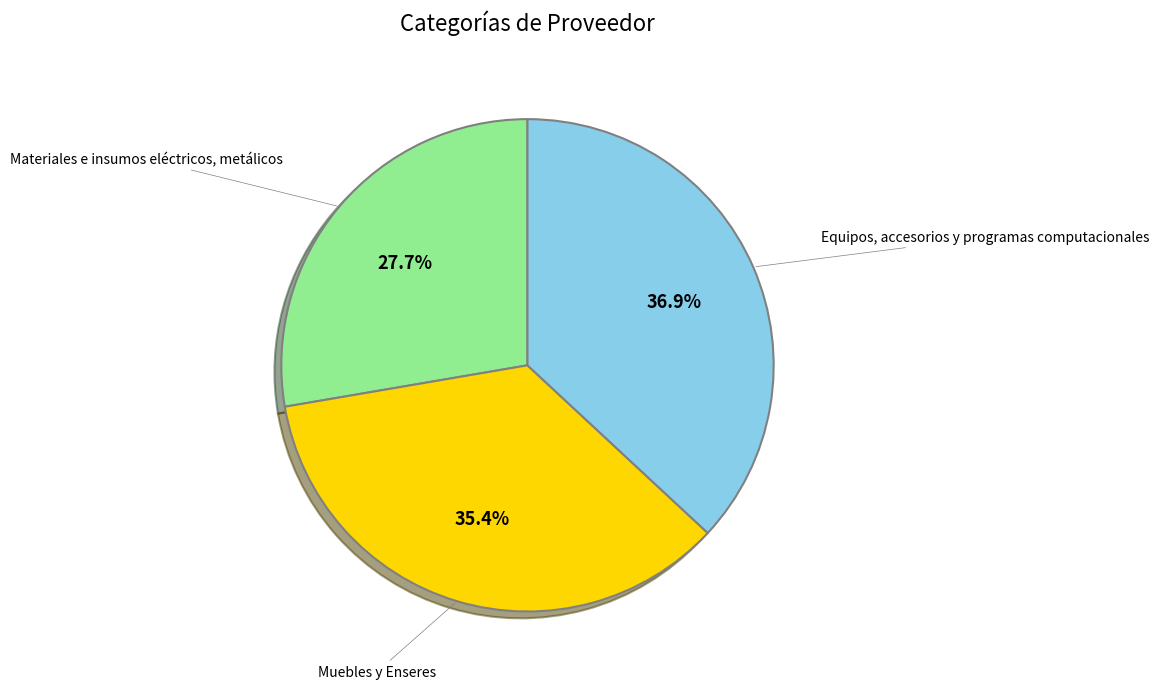

Does any single category account for the majority?

No